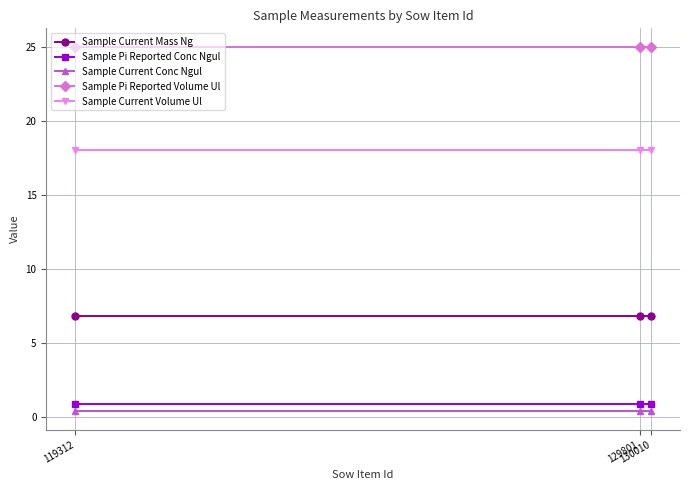

Reading left to right, what are all the values shown in this chart?

Sample Current Mass Ng: 119312=6.8	129801=6.8	130010=6.8
Sample Pi Reported Conc Ngul: 119312=0.9	129801=0.9	130010=0.9
Sample Current Conc Ngul: 119312=0.4	129801=0.4	130010=0.4
Sample Pi Reported Volume Ul: 119312=25.0	129801=25.0	130010=25.0
Sample Current Volume Ul: 119312=18.0	129801=18.0	130010=18.0